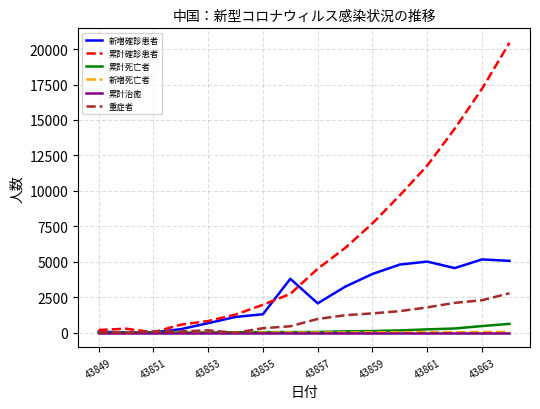

Which series has the largest total across all categories?

累計確診患者